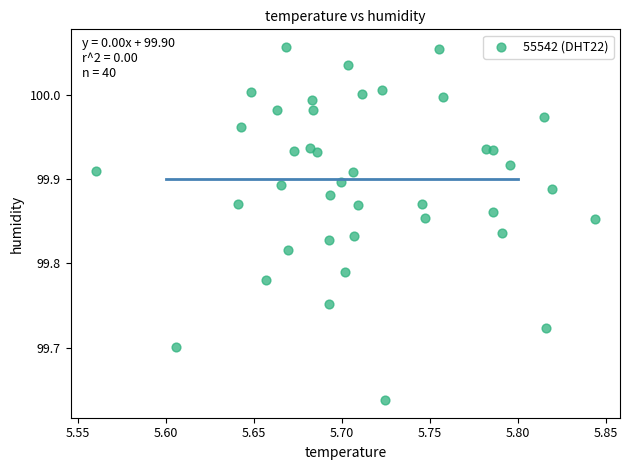

What is the range of Y values (max minus min)?

0.4